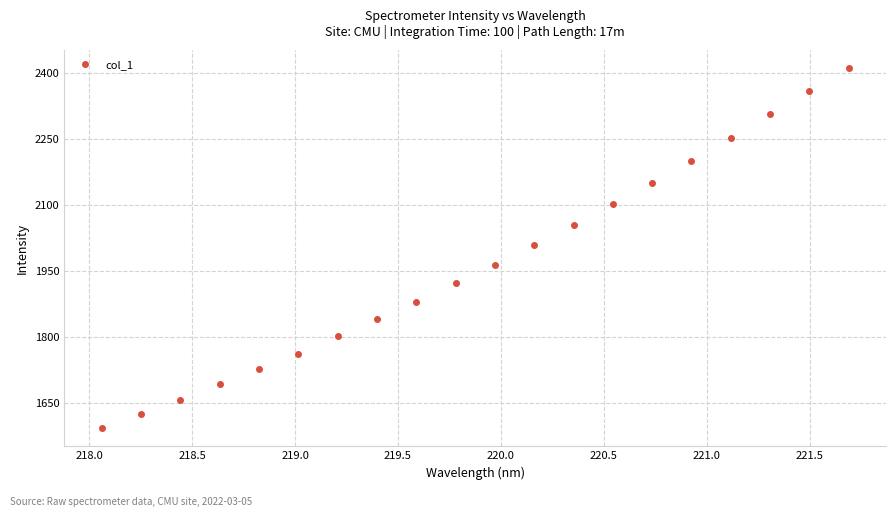

Count the number of data series in this chart.

1